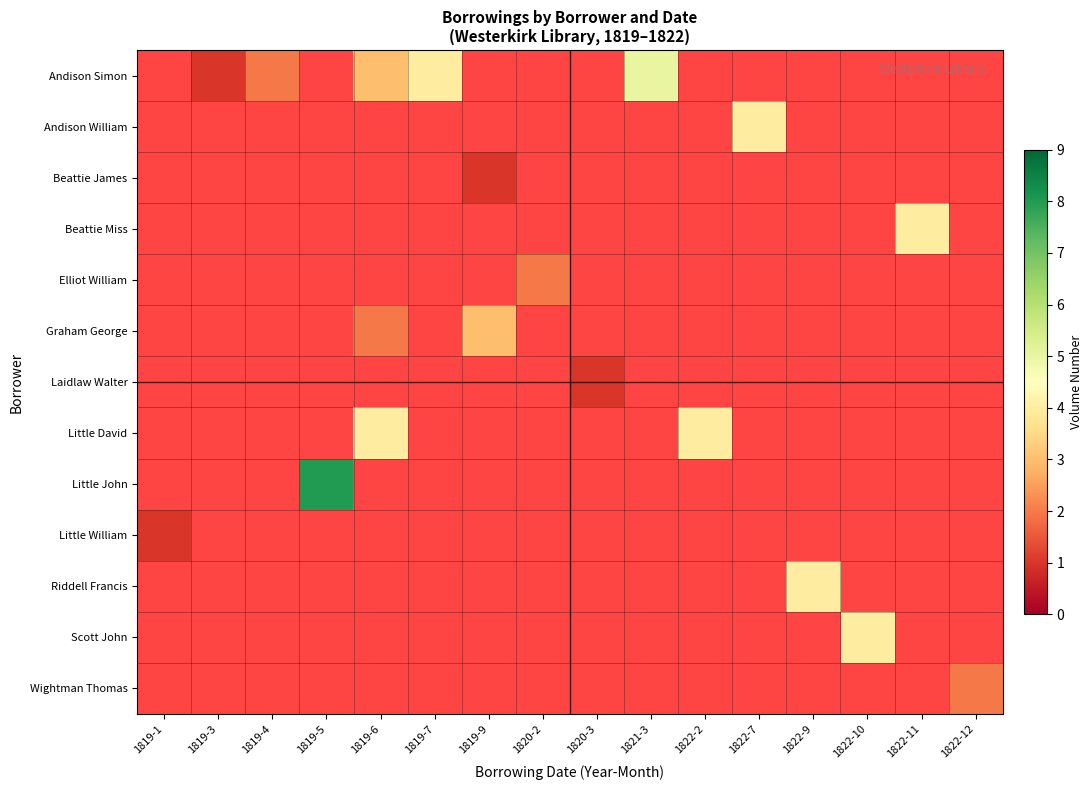

Which series changed the most between 1819-1 and 1822-11?

Beattie Miss